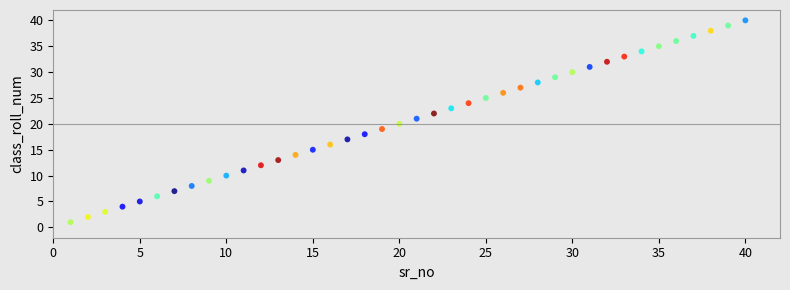

What is the range of Y values (max minus min)?

39